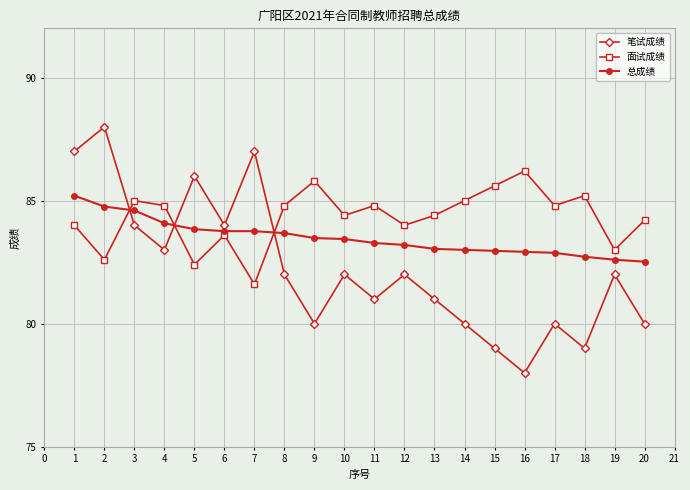

What is the spread (max minus min) of values at 15?

6.6